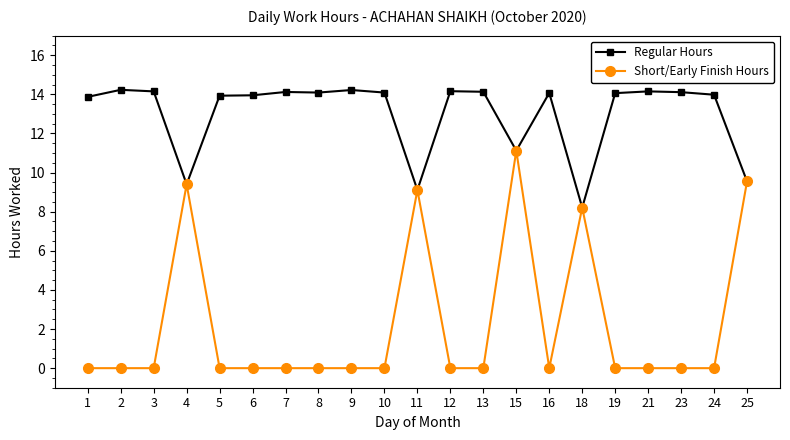

At which label does Short/Early Finish Hours reach its peak?

15